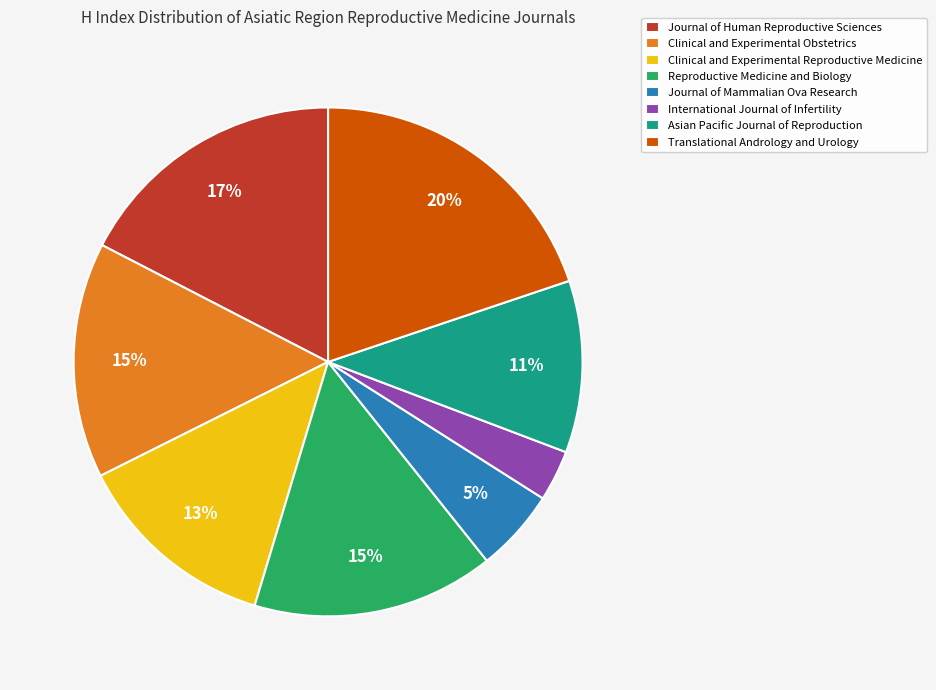

To the nearest percent, what portion does Journal of Mammalian Ova Research represent?

5%